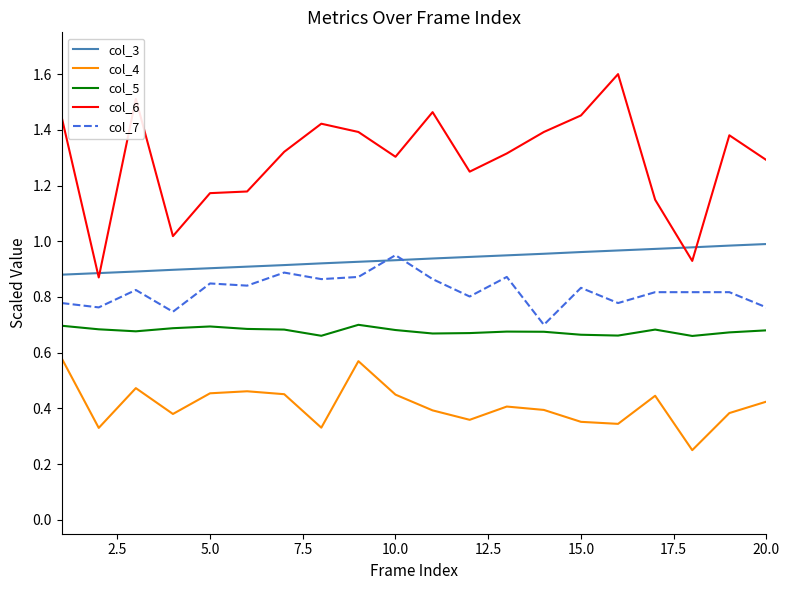

Count the number of data series in this chart.

5